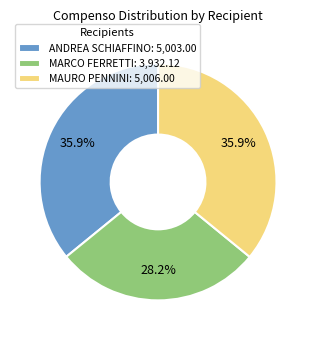

Which category has the smallest portion of the pie?

MARCO FERRETTI: 3,932.12